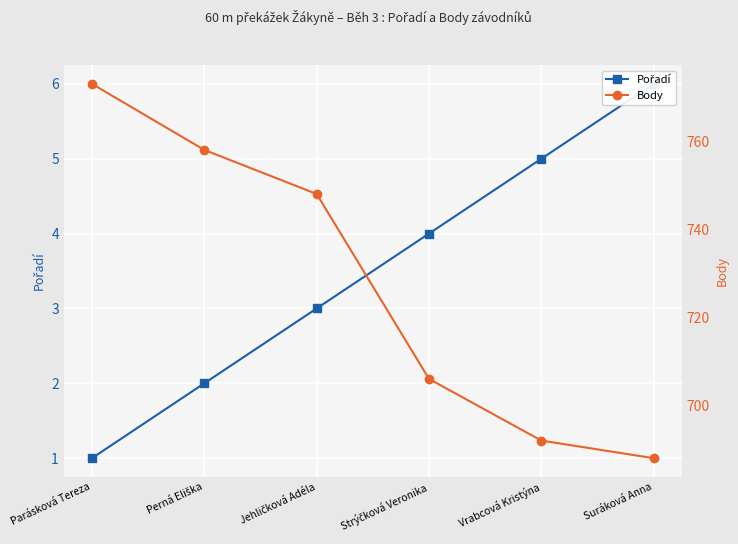

What is the sum of all Body values?

4365